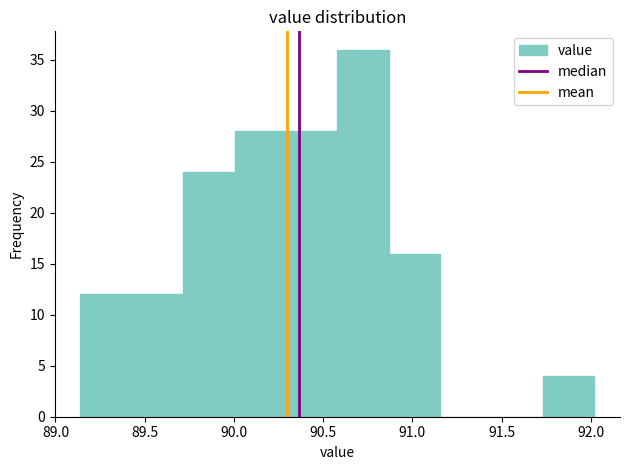

Which range on the x-axis has the tallest bar?

90.60 to 90.85